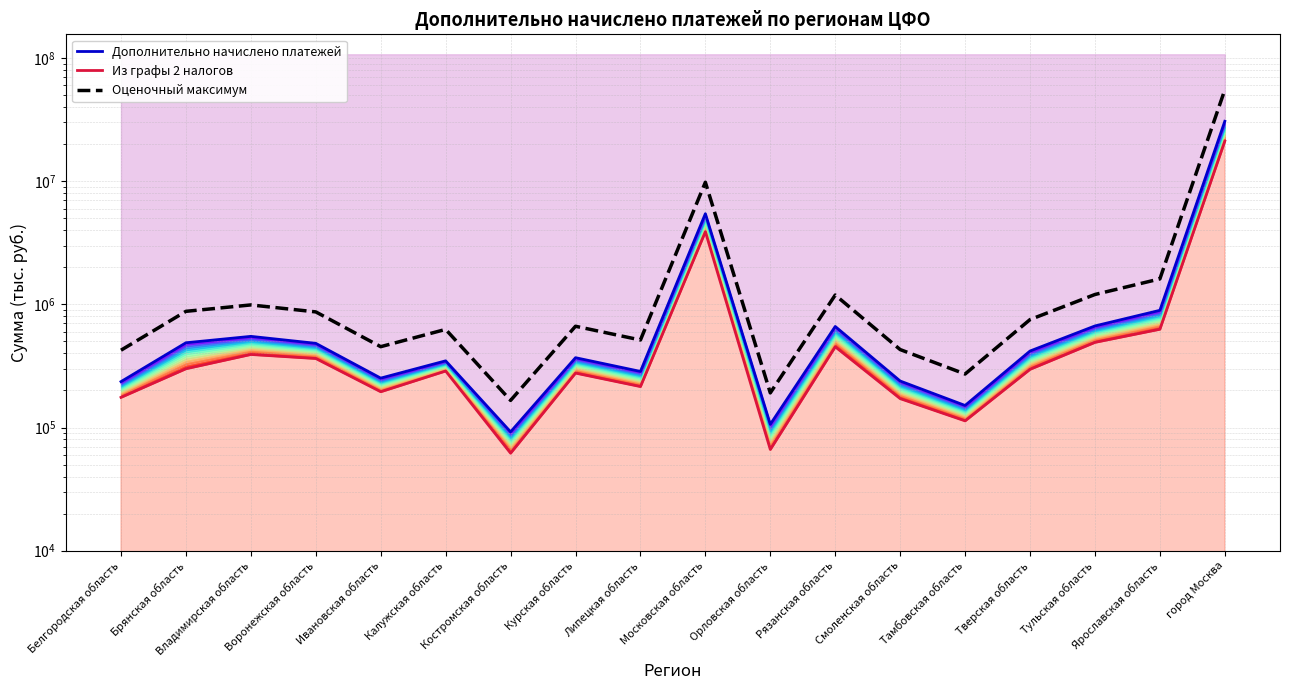

At how many categories does at least one series exceed 14184283?

1